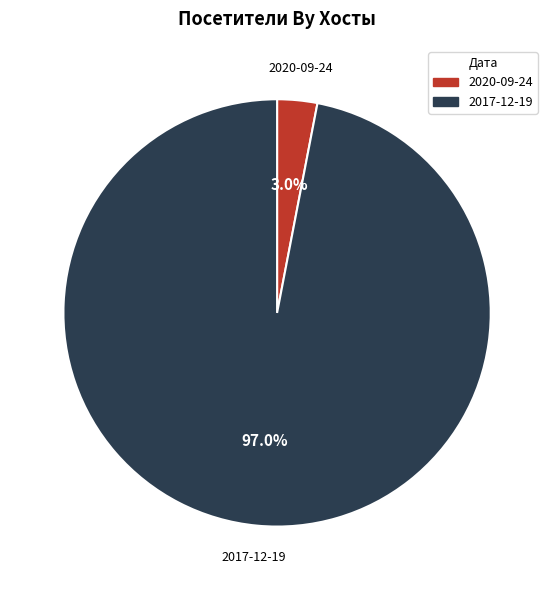

What portion of the pie excludes 2017-12-19?

3.0%